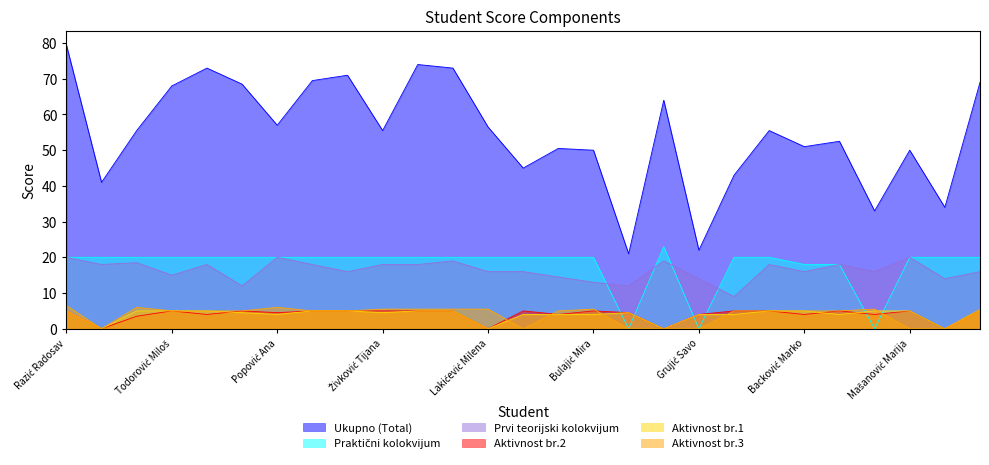

Rank the series at Popović Vanja from lowest to highest value.

Aktivnost br.2, Aktivnost br.1, Aktivnost br.3, Prvi teorijski kolokvijum, Praktični kolokvijum, Ukupno (Total)